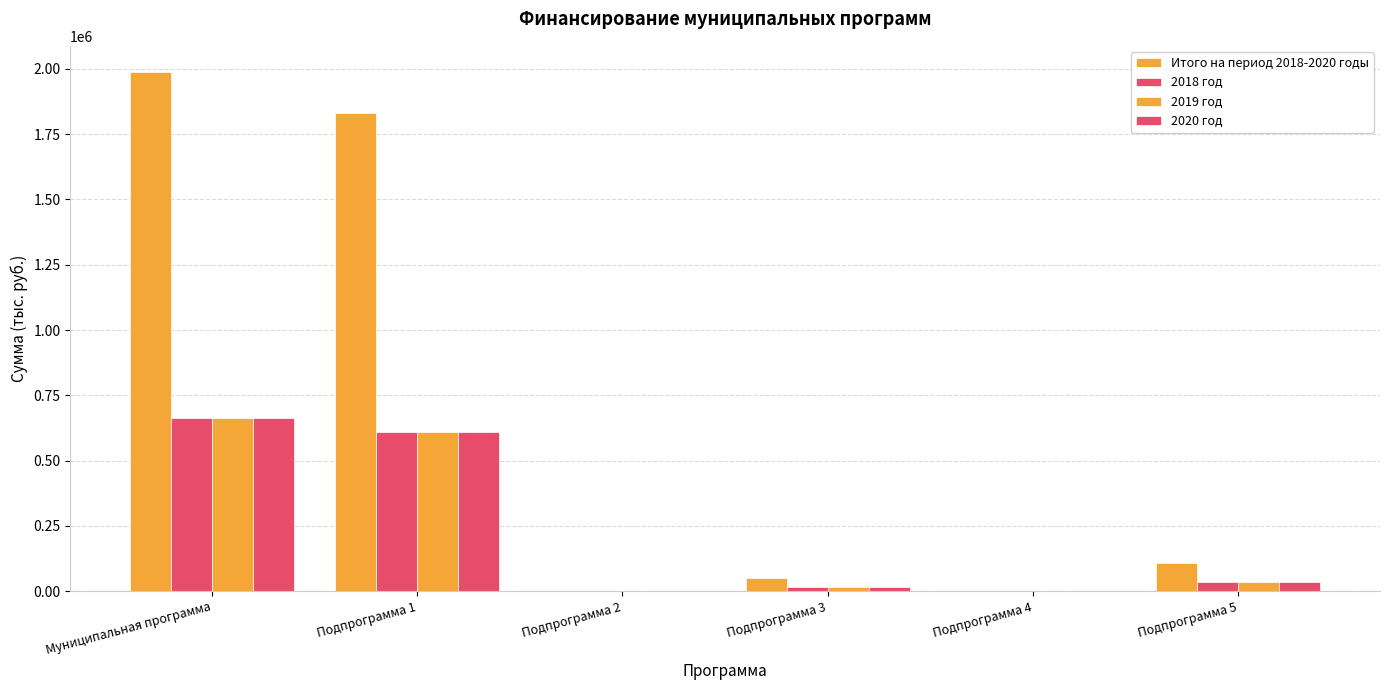

Are the bars grouped side by side (vs. stacked)?

Yes